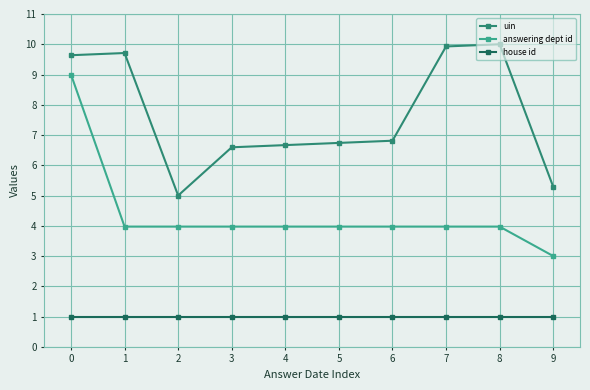

What are all the series names shown in the legend?

uin, answering dept id, house id